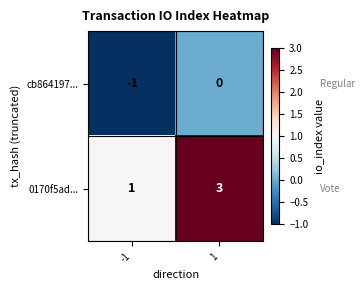

Which series changed the most between -1 and 1?

0170f5ad...